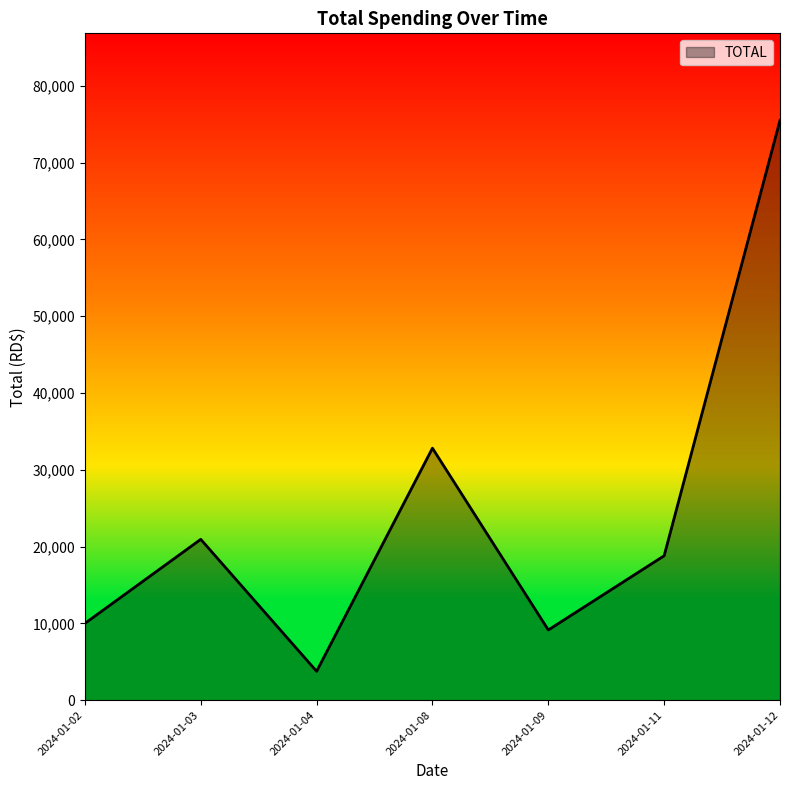

Approximately how many times larger is the value at 2024-01-03 compared to 2024-01-11?

1.1